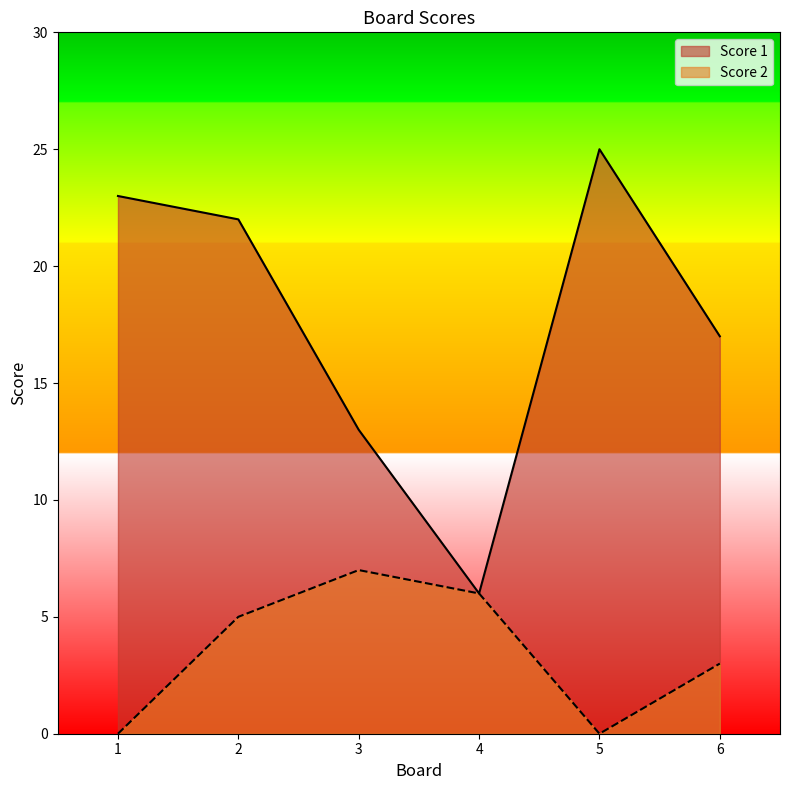

Rank the series by their maximum value, from highest to lowest.

Score 1, Score 2